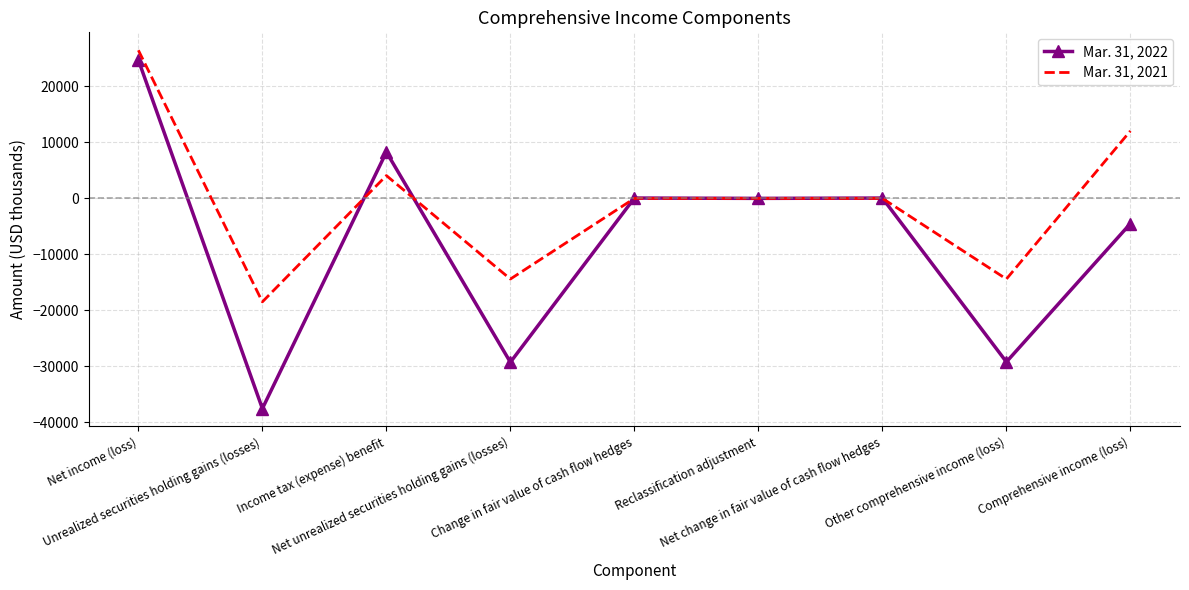

In Mar. 31, 2022, how many points are lower than both neighbors (excluding endpoints)?

4